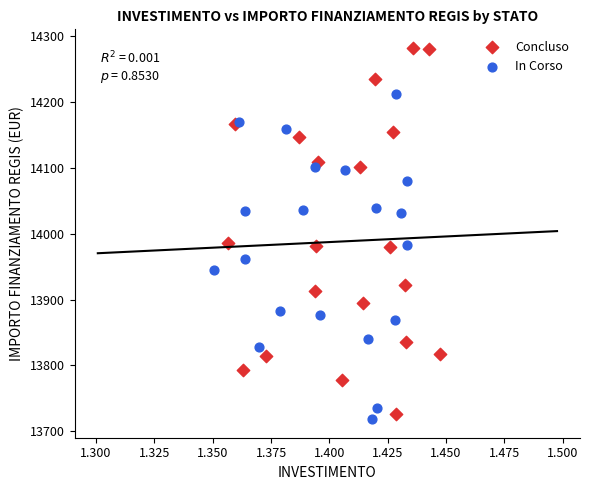

Which series has the widest spread of Y values?

Concluso